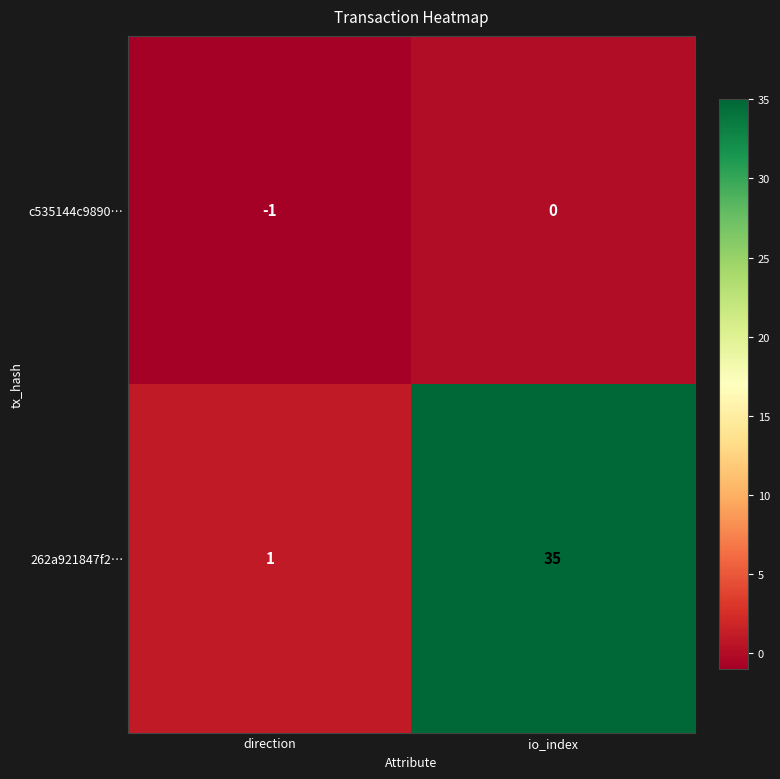

Between direction and io_index, which series saw the biggest shift?

262a921847f2…